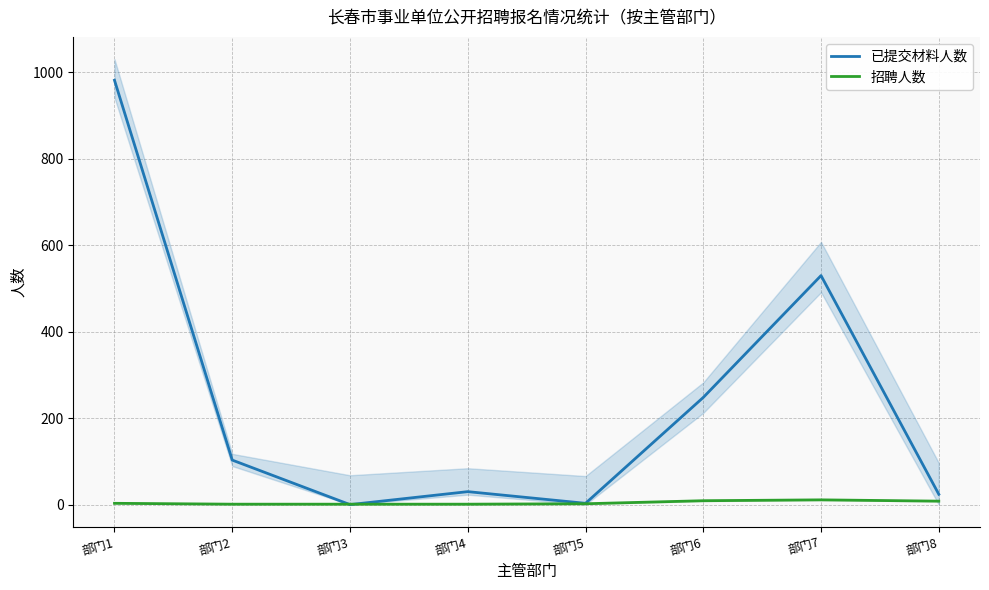

What is the maximum value for 已提交材料人数?

982